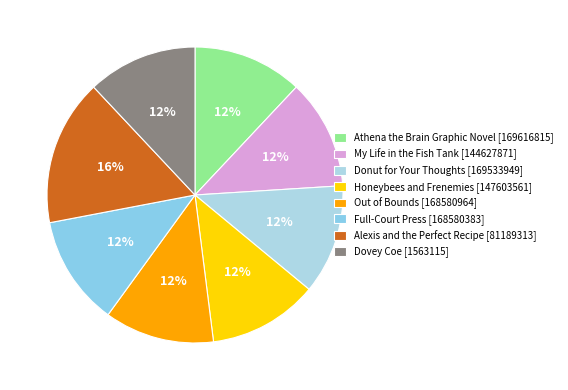

To the nearest percent, what portion does Full-Court Press [168580383] represent?

12%